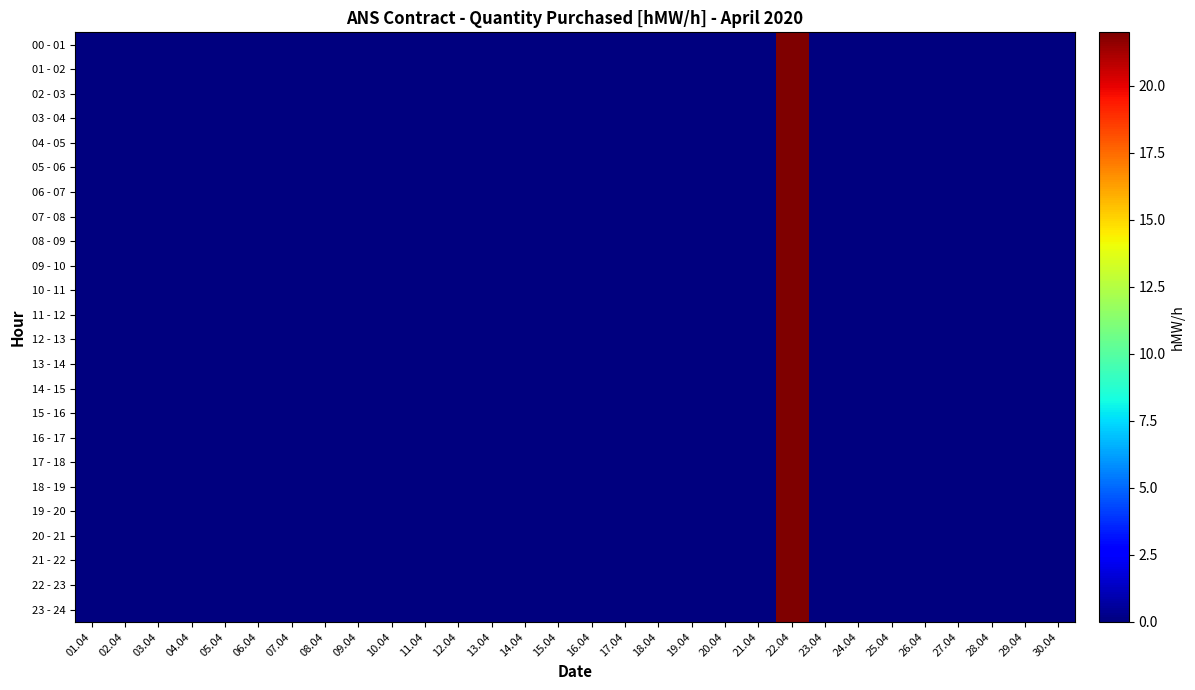

Which category has the highest value across all series?

22.04